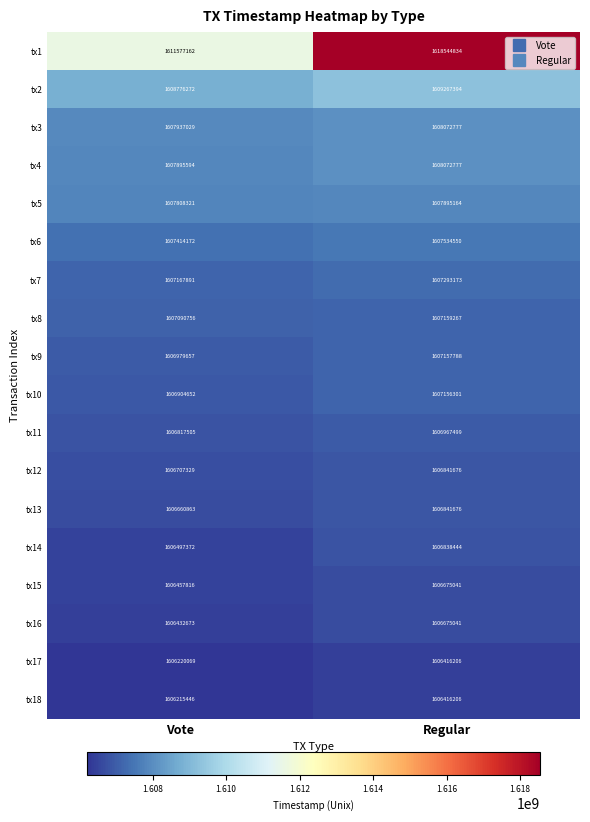

The tx18 series shows 2782003841 at Regular. True or false?

False